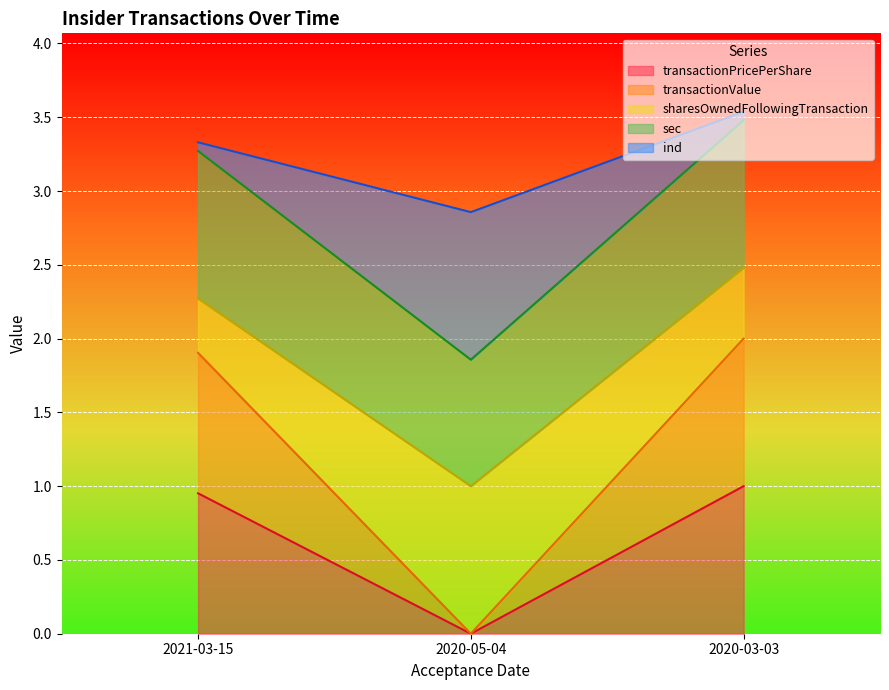

The transactionPricePerShare series shows -0.6 at 2020-05-04. True or false?

False